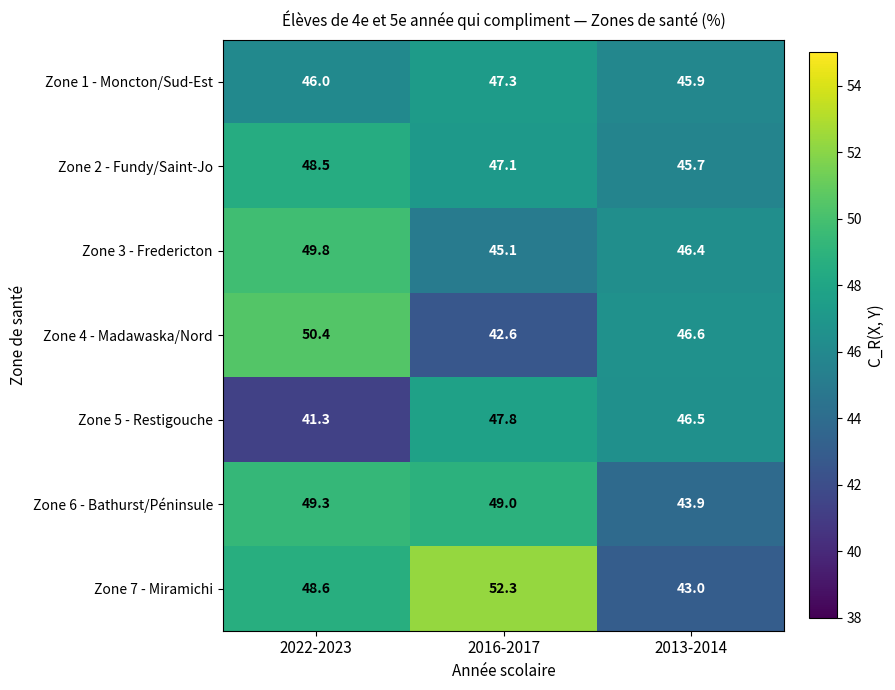

What is the spread (max minus min) of values at 2016-2017?

9.7